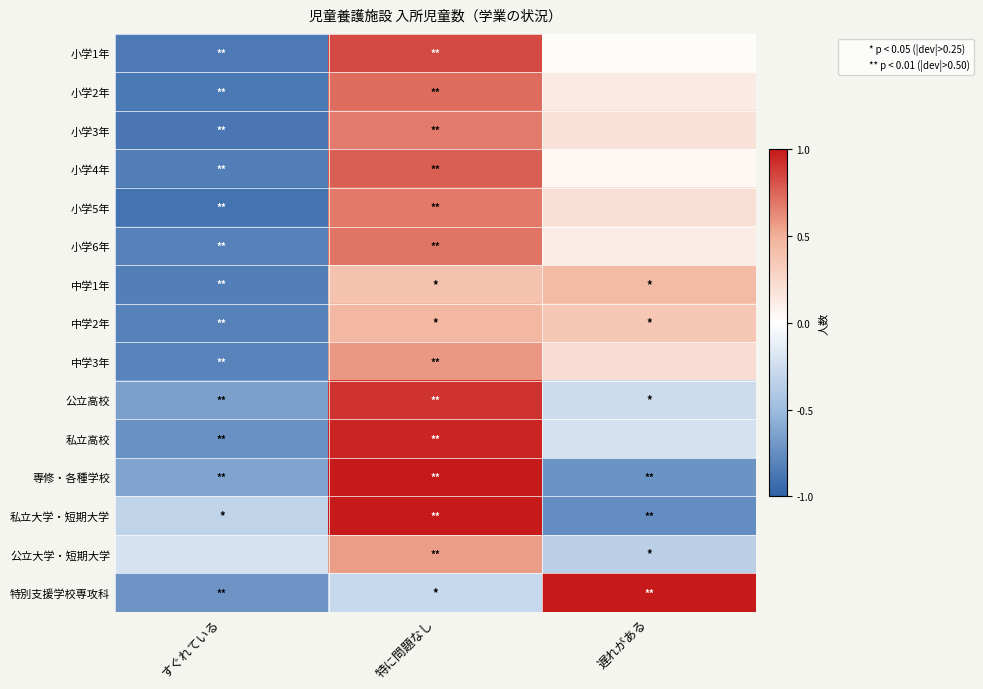

At which category does the chart reach its minimum across all series?

すぐれている